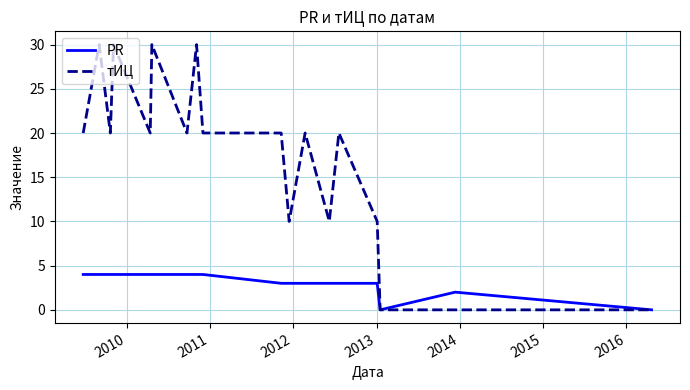

Which series has the largest total across all categories?

тИЦ